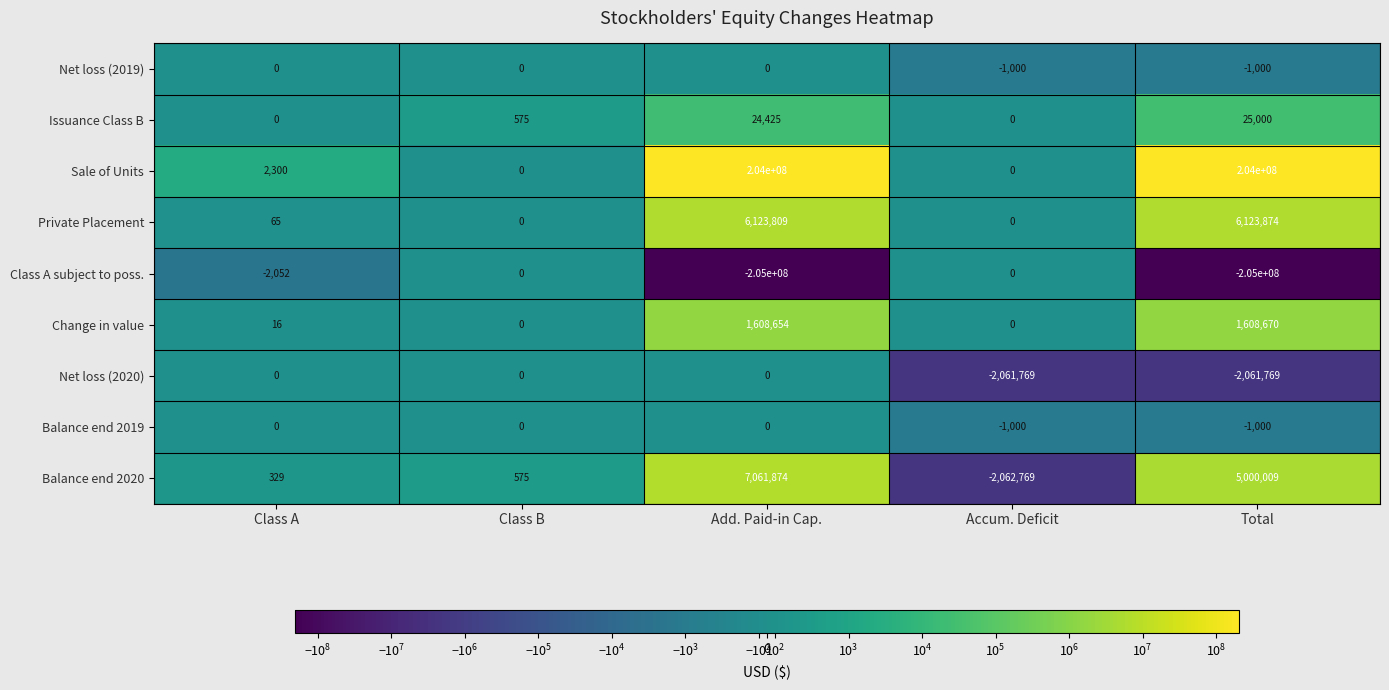

Count the number of categories in the chart.

5